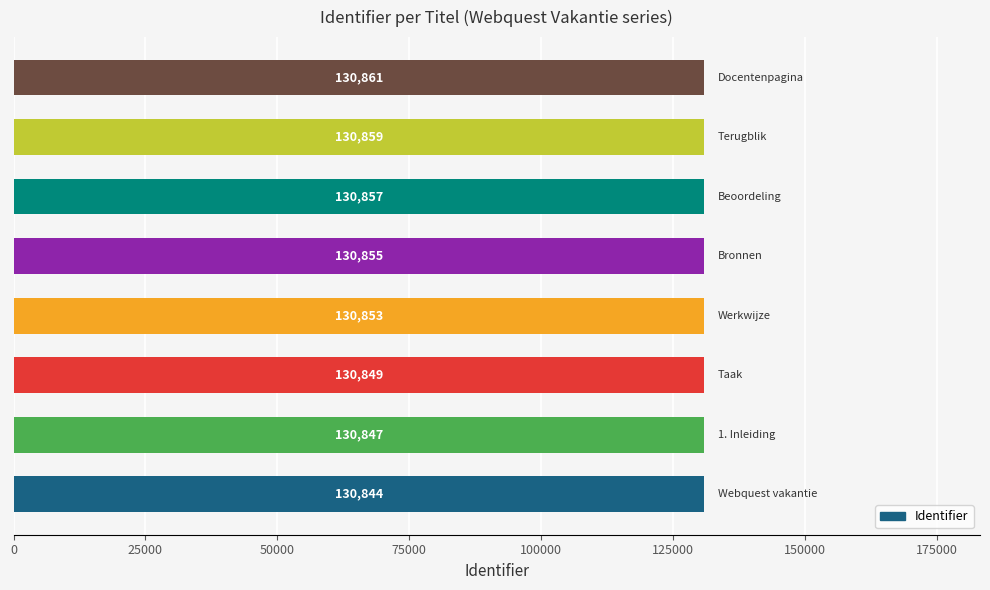

Count the values in the range 130849 to 130859.

5